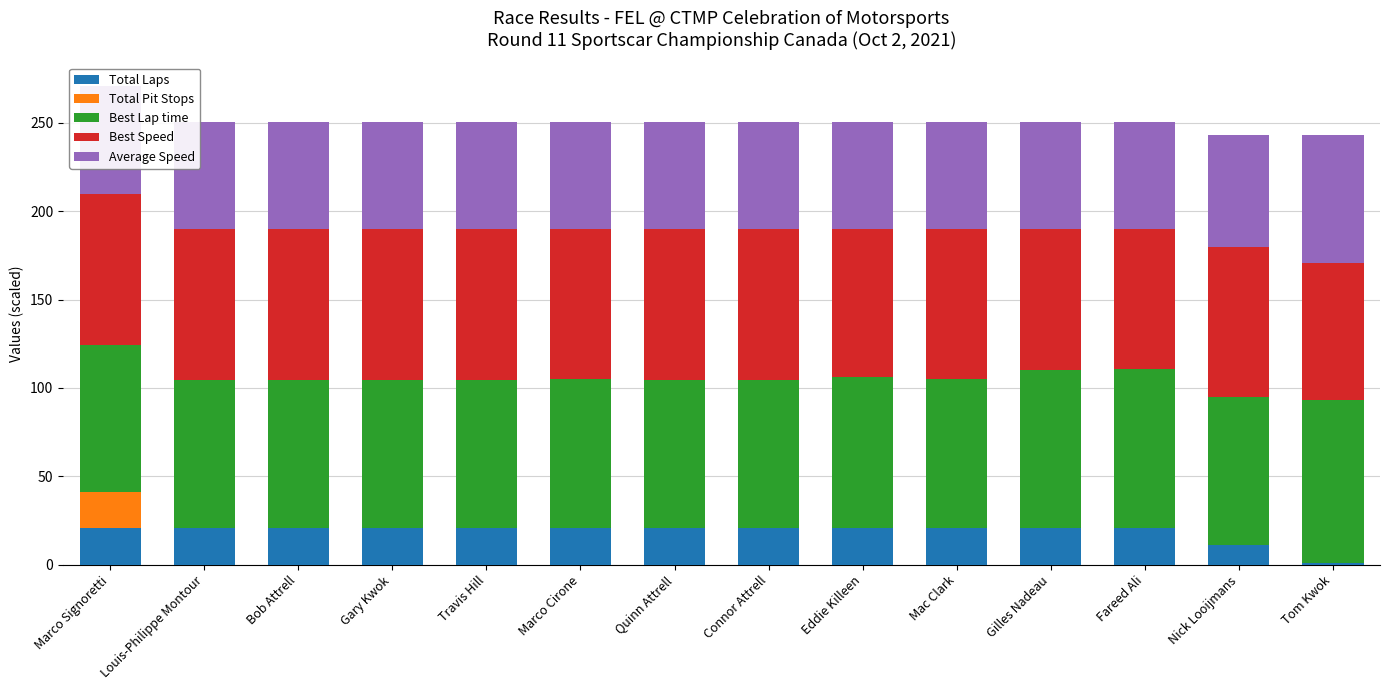

What is the maximum value for Total Laps?

21.0